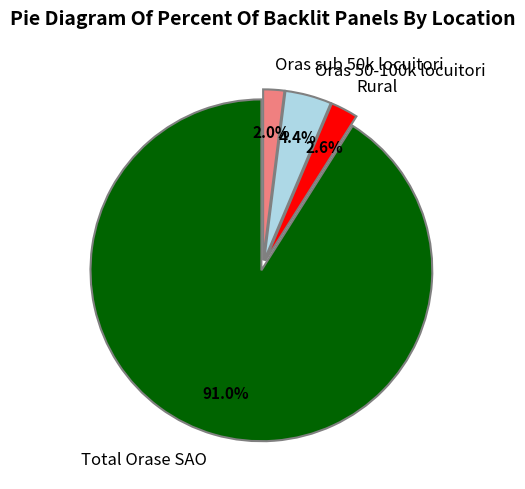

Which category has the smallest portion of the pie?

Oras sub 50k locuitori